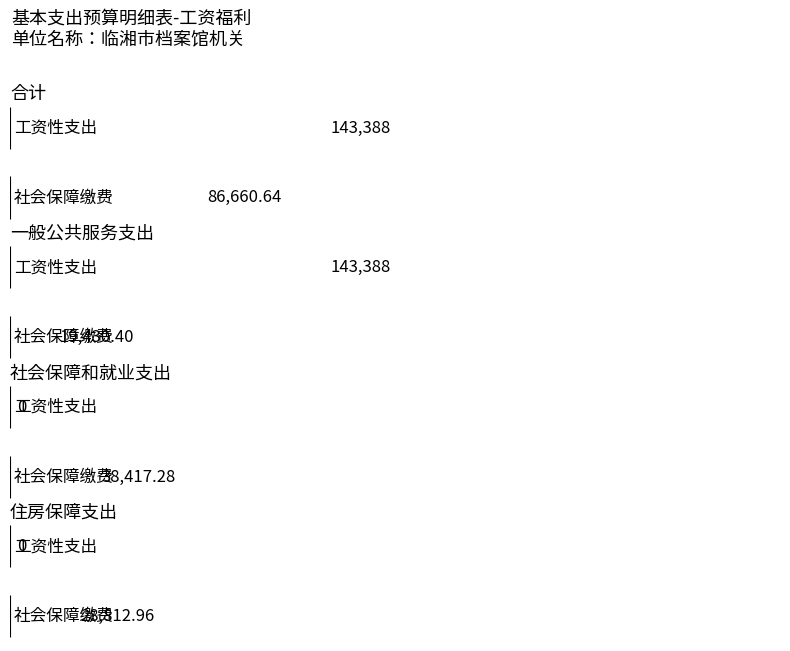

The value of 基本工资 at 住房保障支出 is -61823.9. True or false?

False